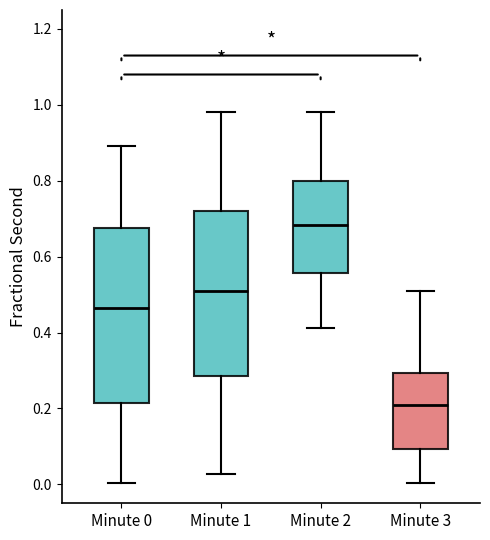

Comparing the boxes themselves (not the whiskers), which one is the tallest?

Minute 0